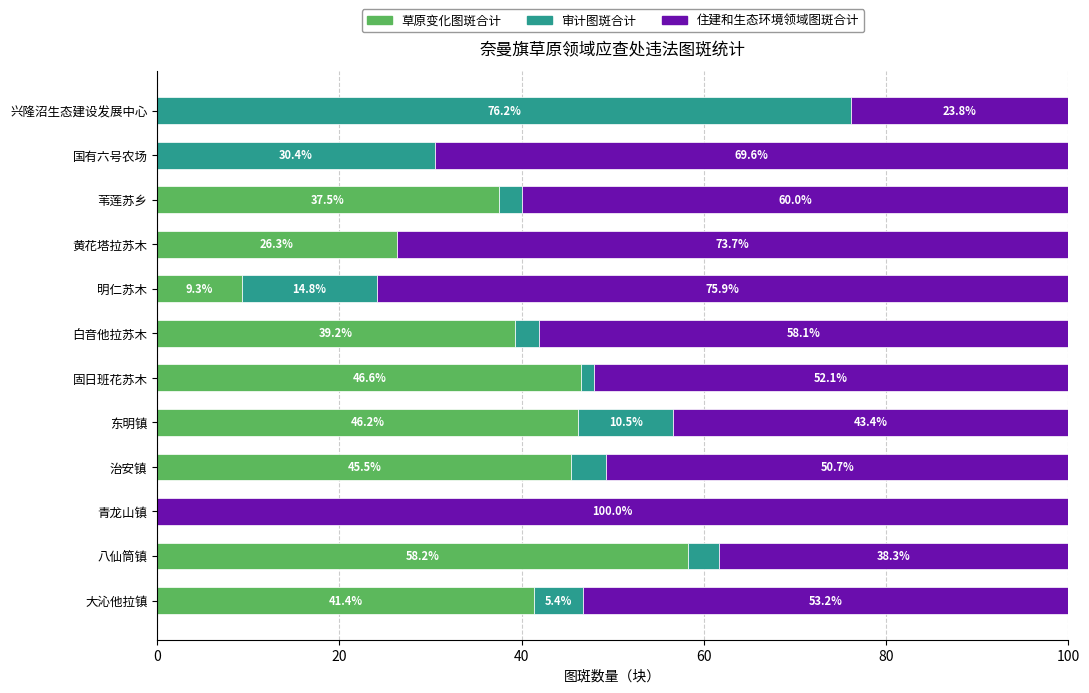

What is the total value across all series at 青龙山镇?

100.0